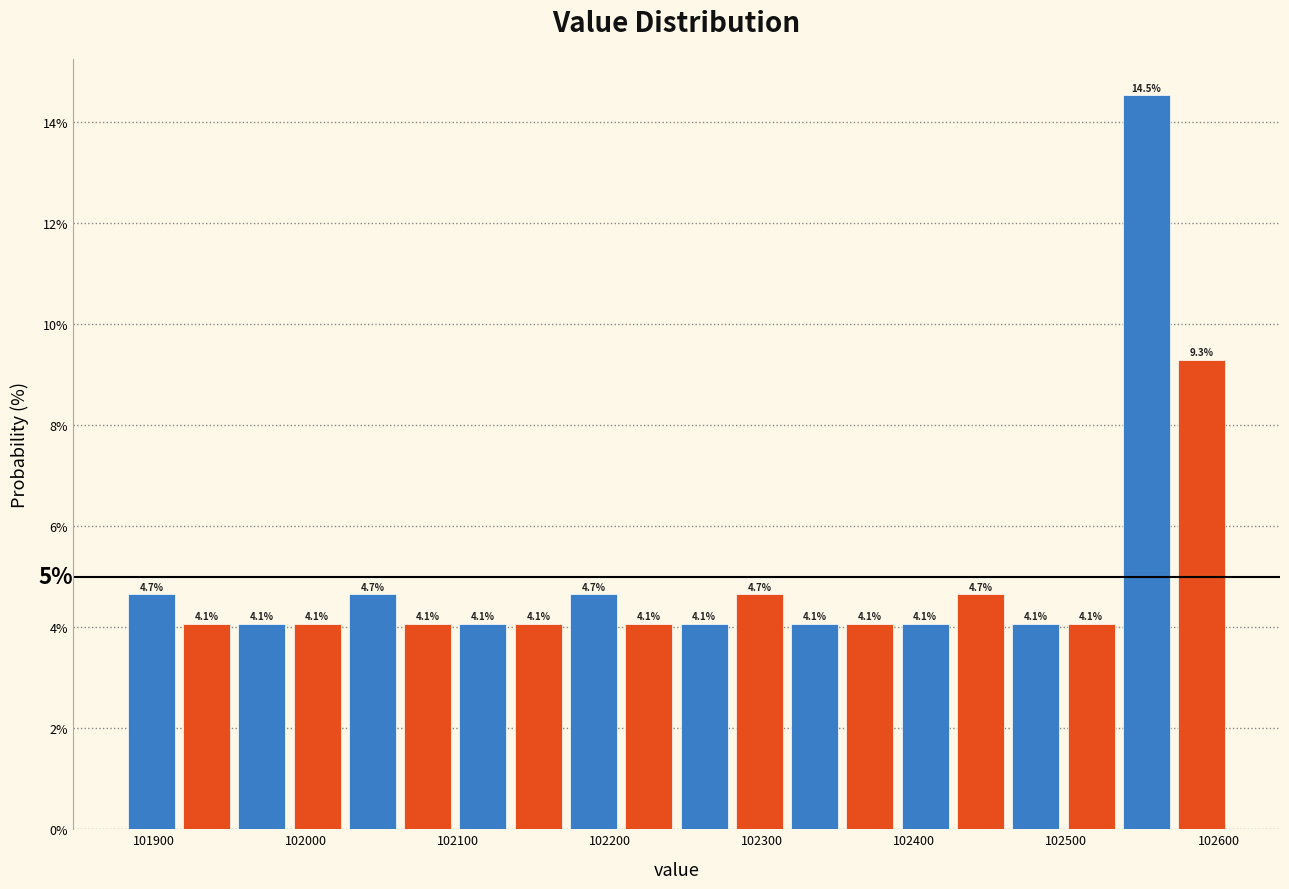

Around what value on the x-axis is the tallest bar? Give the approximate position of its centre, as read against the axis.

102550